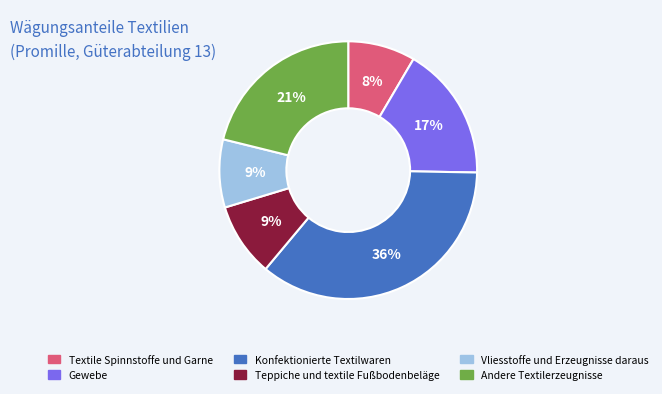

What is the ratio of the value at Textile Spinnstoffe und Garne to the value at Gewebe?

0.5